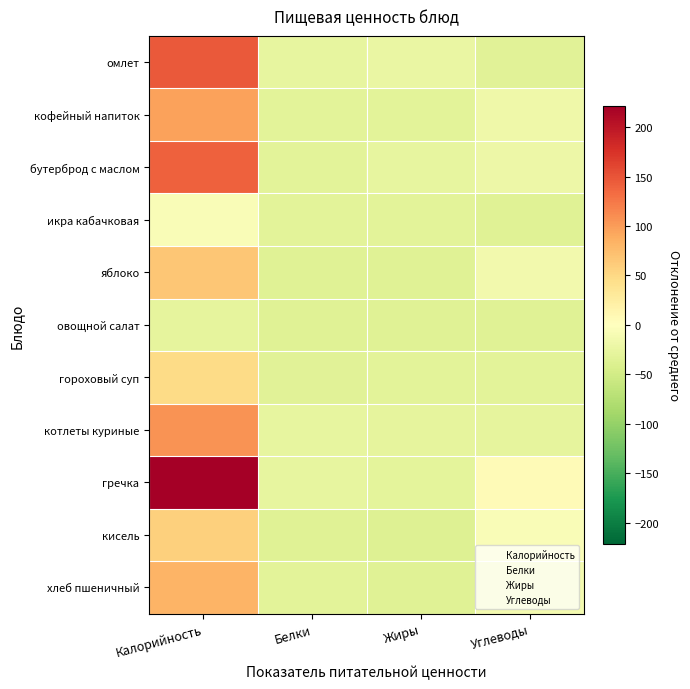

What is the spread (max minus min) of values at Калорийность?

250.0